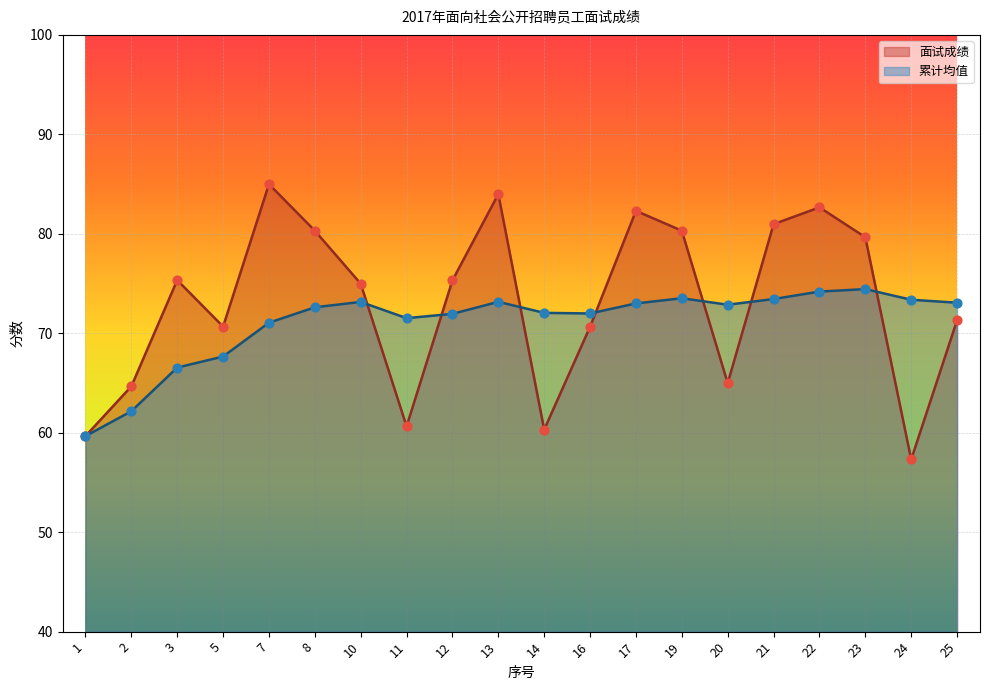

At how many categories does at least one series exceed 68?

18